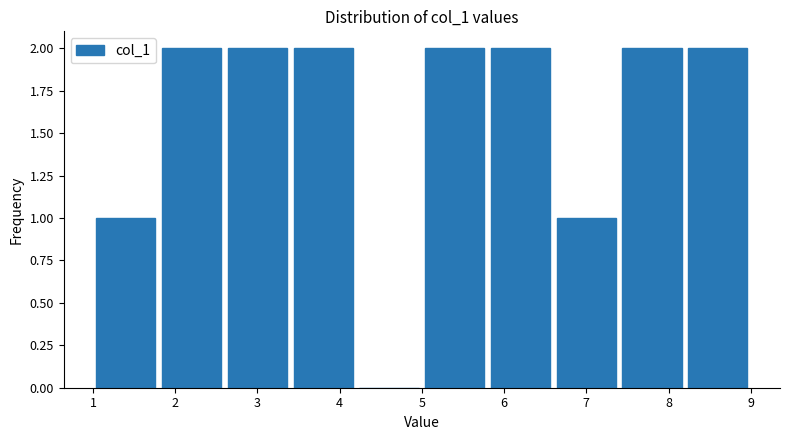

Reading left to right, list every bar in this chart as the range it spans on the x-axis followed by its height. The values are not printed on the chart, so give them approximately, as read against the axis.

1.0 to 1.8: 1
1.8 to 2.6: 2
2.6 to 3.4: 2
3.4 to 4.2: 2
4.2 to 5.0: 0
5.0 to 5.8: 2
5.8 to 6.6: 2
6.6 to 7.4: 1
7.4 to 8.2: 2
8.2 to 9.0: 2